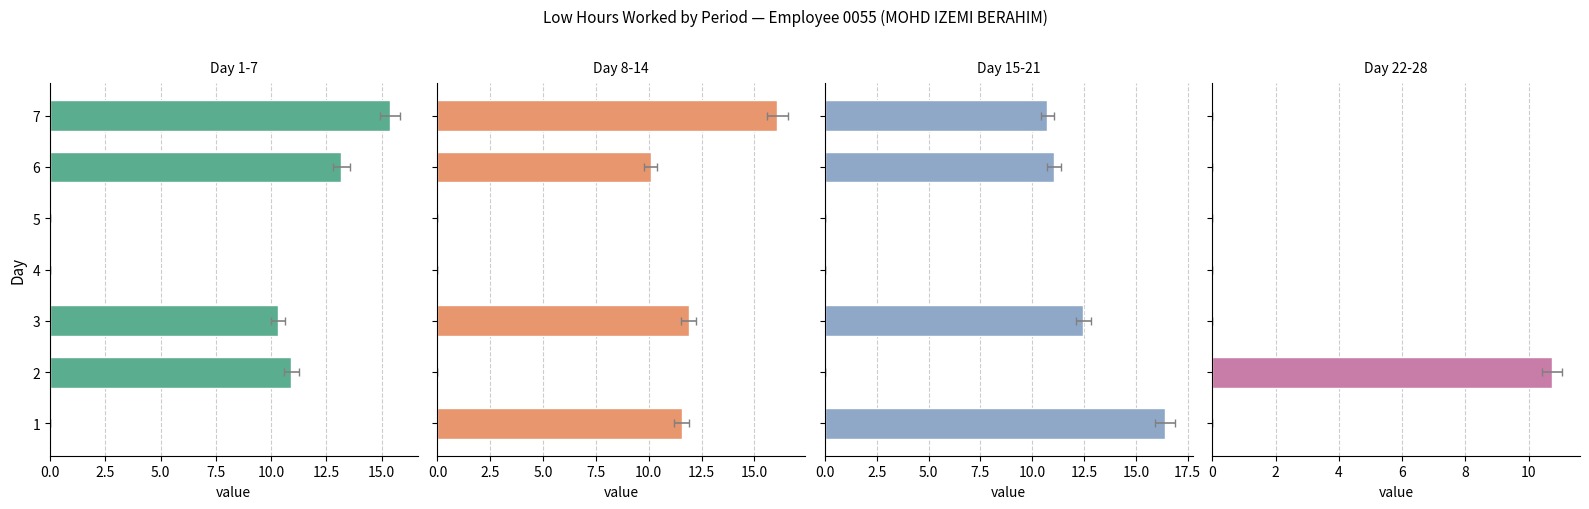

What is the maximum value for Day 22-28?

10.8